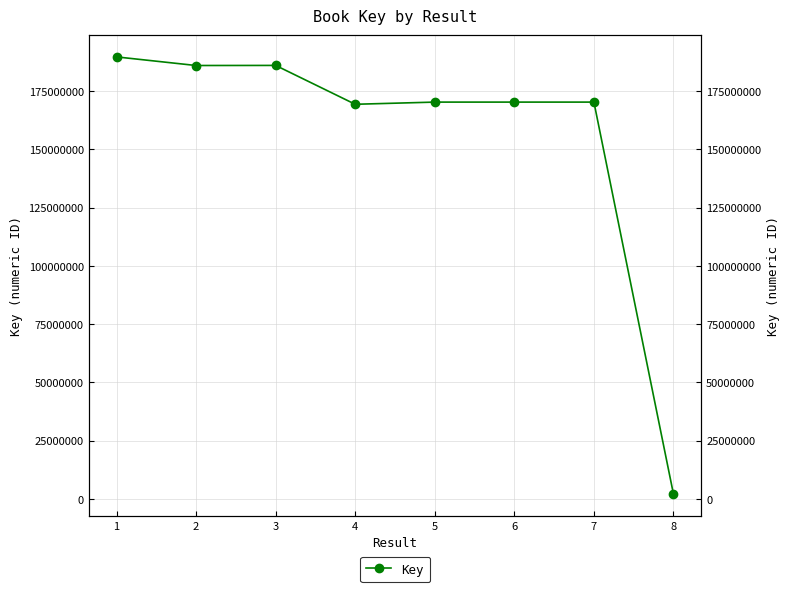

List the labels in order of value, smallest first.

8, 4, 5, 7, 6, 2, 3, 1